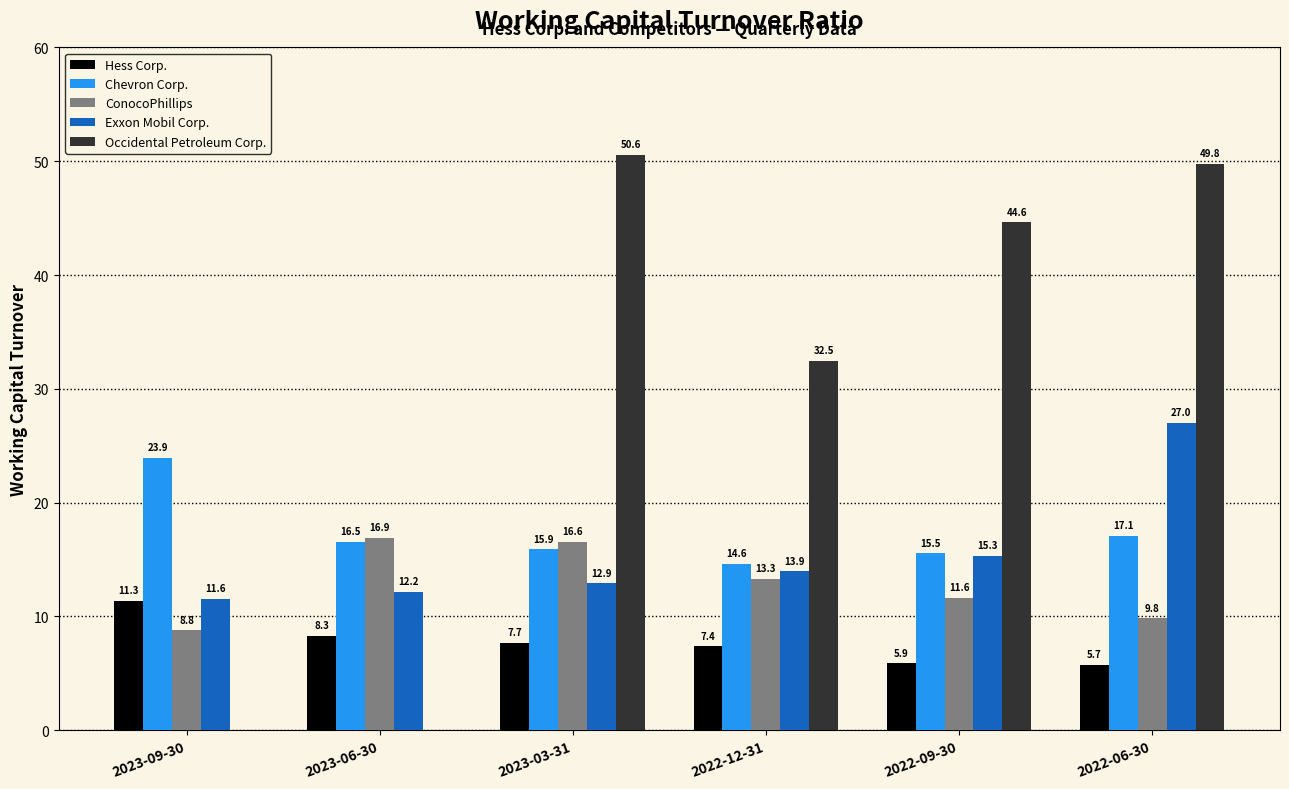

What is the highest value of the Exxon Mobil Corp. series?

27.0